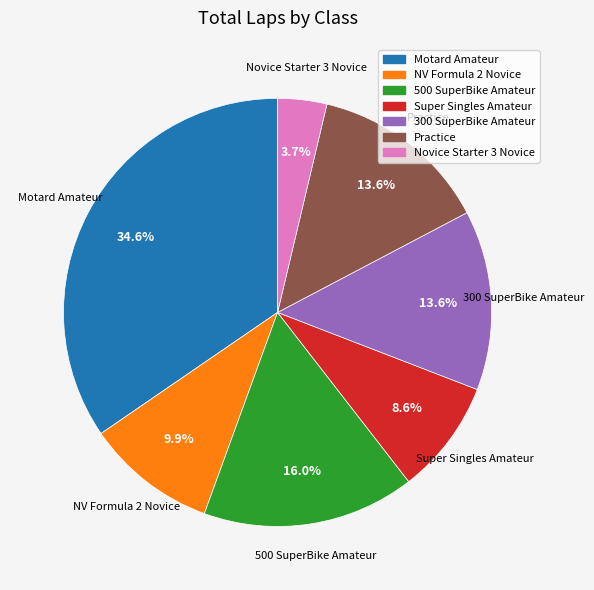

Which has a higher value, 300 SuperBike Amateur or Super Singles Amateur?

300 SuperBike Amateur